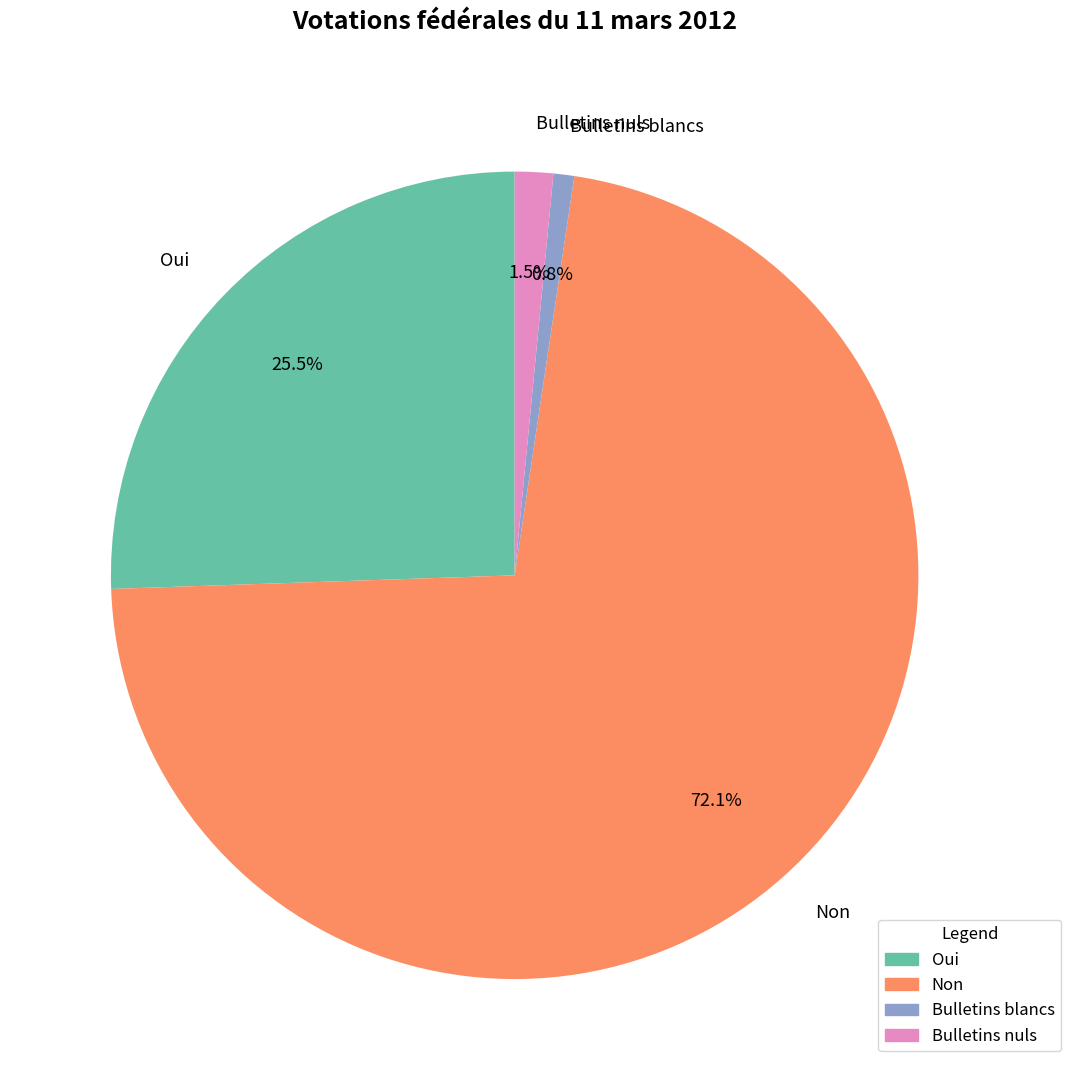

What is the largest slice in the pie chart?

Non